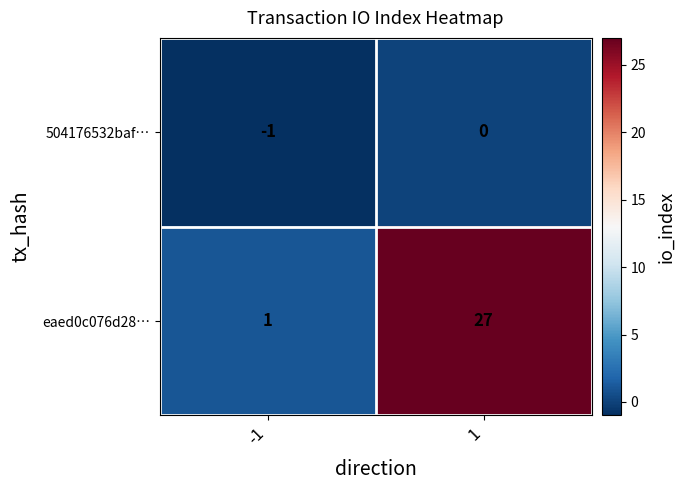

What is the spread (max minus min) of values at 1?

27